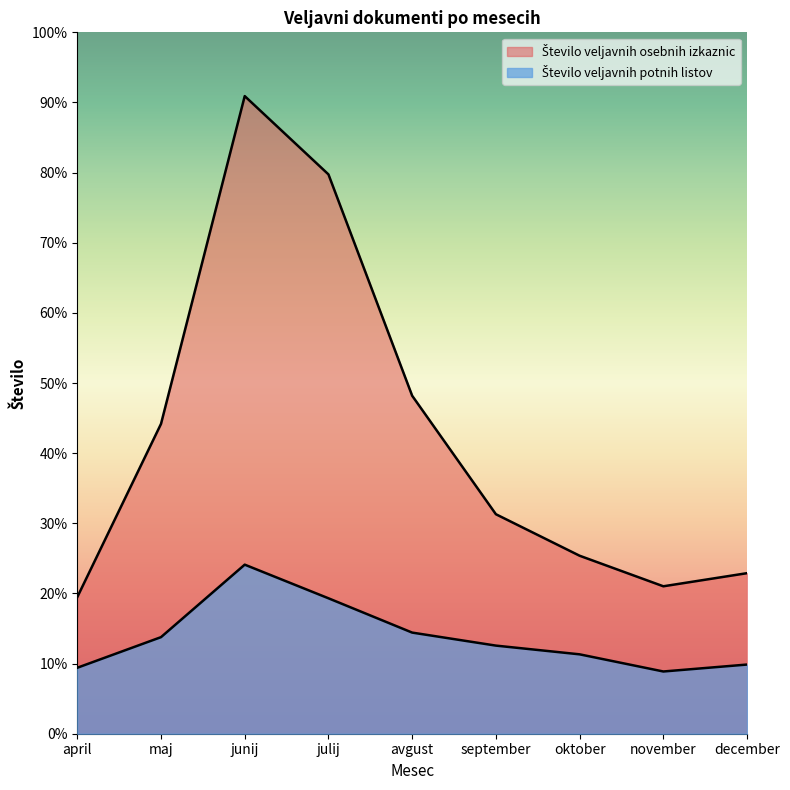

Is it true that Število veljavnih osebnih izkaznic equals 15642 at junij?

False